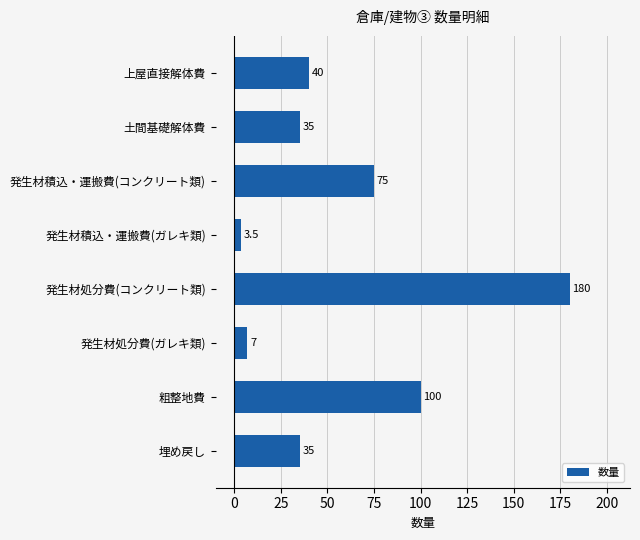

What is the change in value from 上屋直接解体費 to 粗整地費?

+60.0